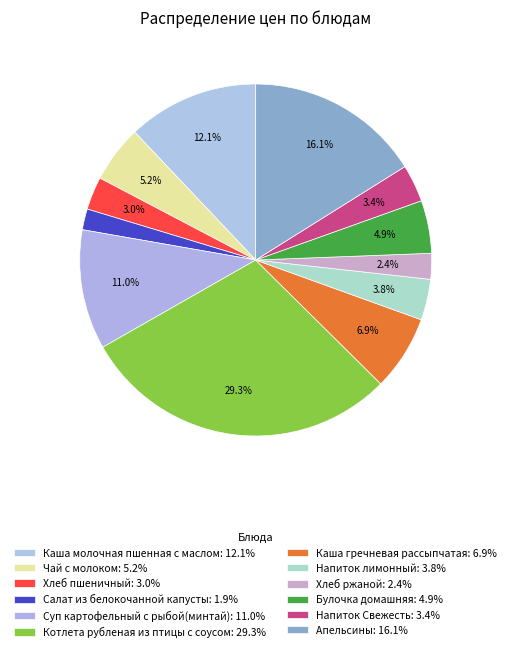

Rank the categories by value from highest to lowest.

Котлета рубленая из птицы с соусом, Апельсины, Каша молочная пшенная с маслом, Суп картофельный с рыбой(минтай), Каша гречневая рассыпчатая, Чай с молоком, Булочка домашняя, Напиток лимонный, Напиток Свежесть, Хлеб пшеничный, Хлеб ржаной, Салат из белокочанной капусты